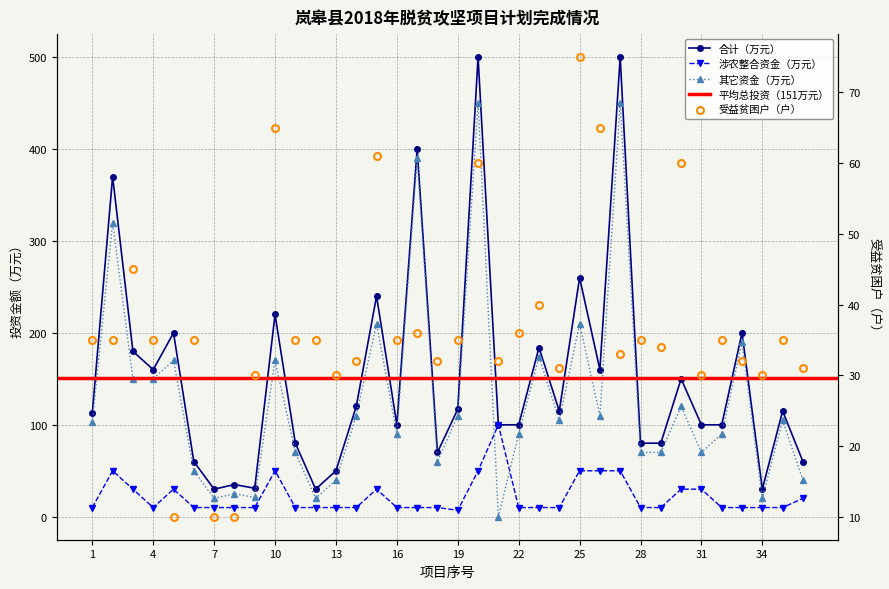

What is the total value across all series at 26?

385